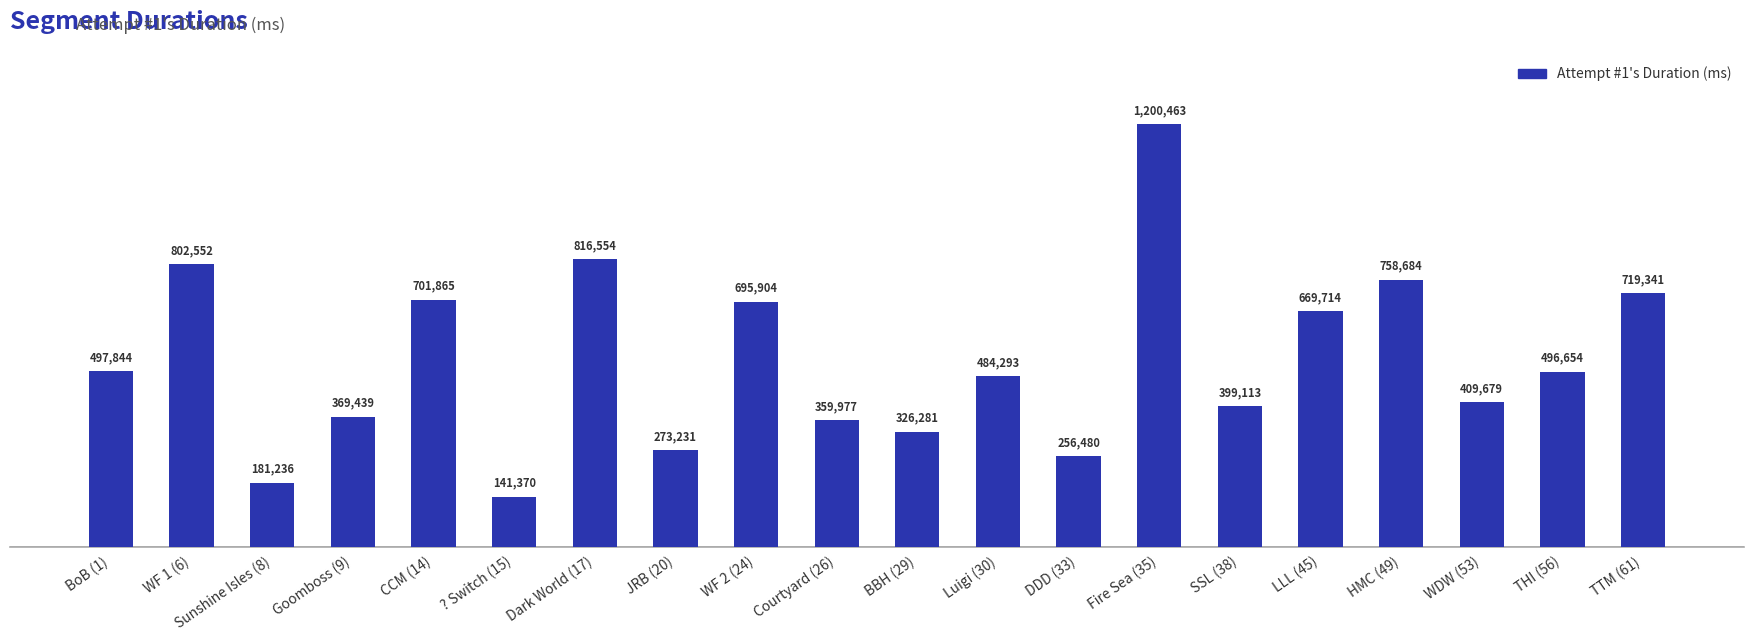

Are the bars grouped side by side (vs. stacked)?

No